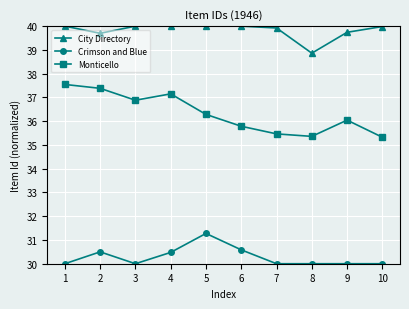

True or false: Crimson and Blue and City Directory cross at least once.

False